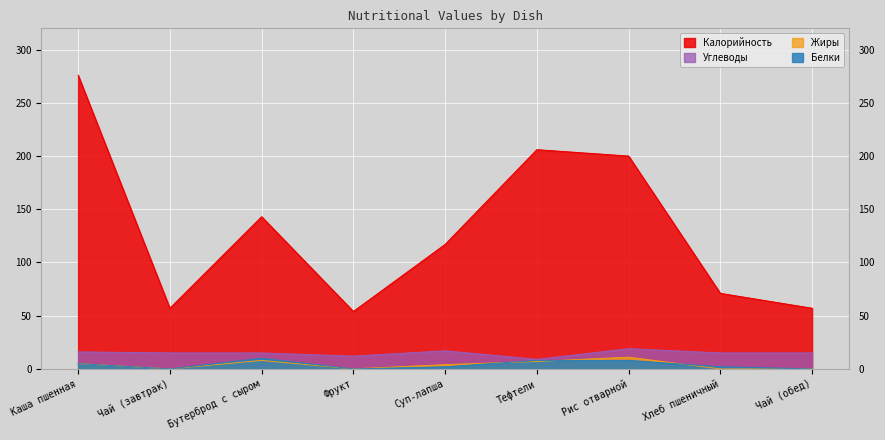

Where is Углеводы nearest to the value 14?

Чай (завтрак)